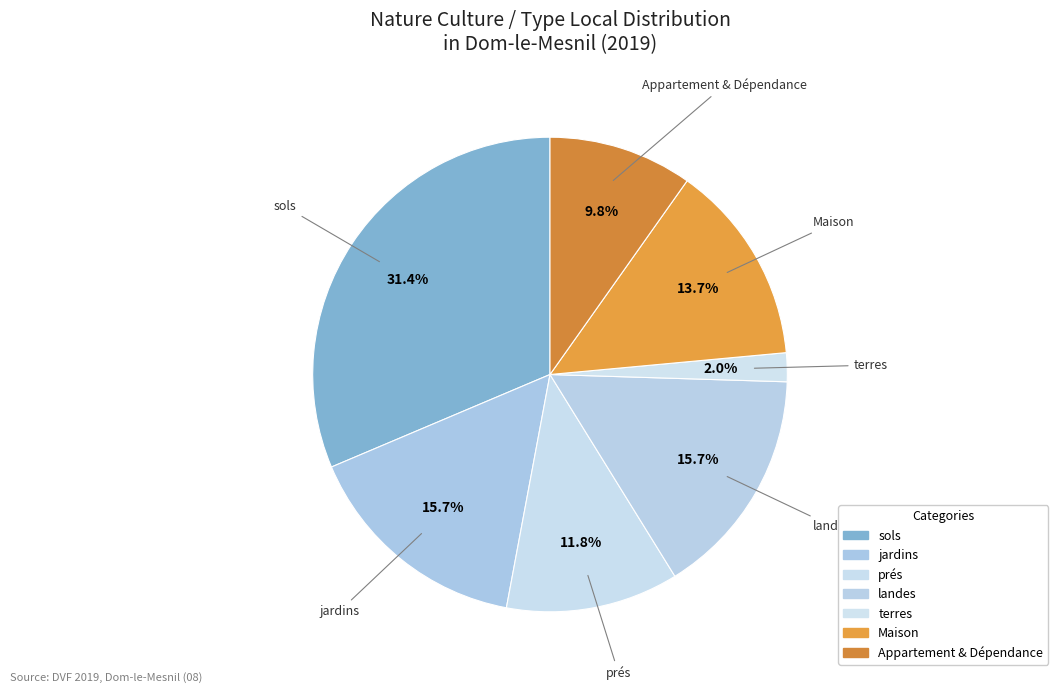

To the nearest percent, what is the difference between the sols and Maison slice percentages?

18%